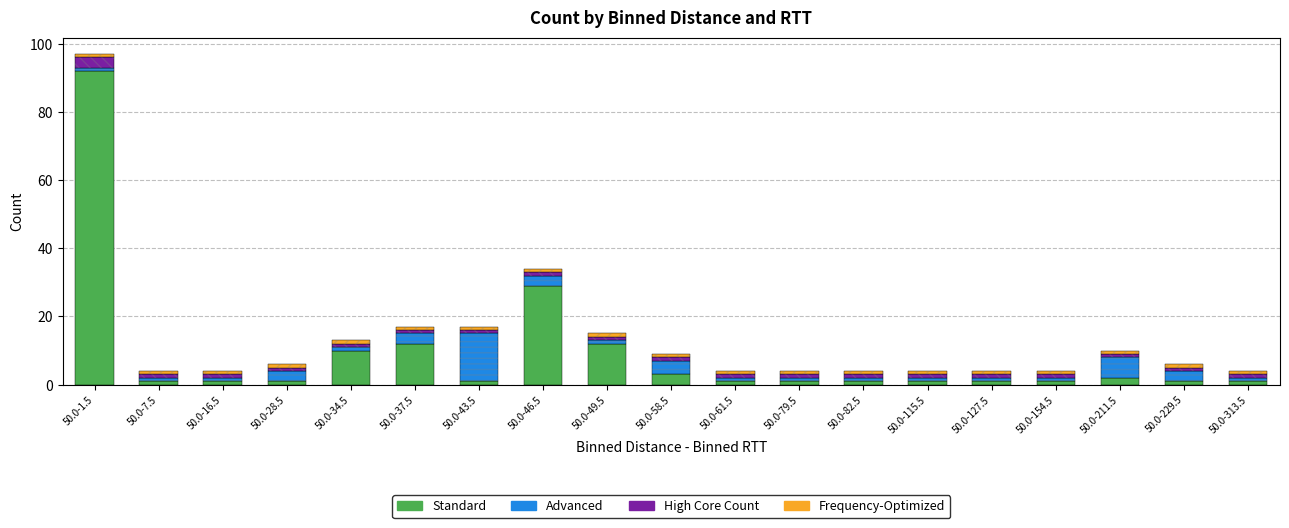

Which series has the largest range (max minus min)?

Standard